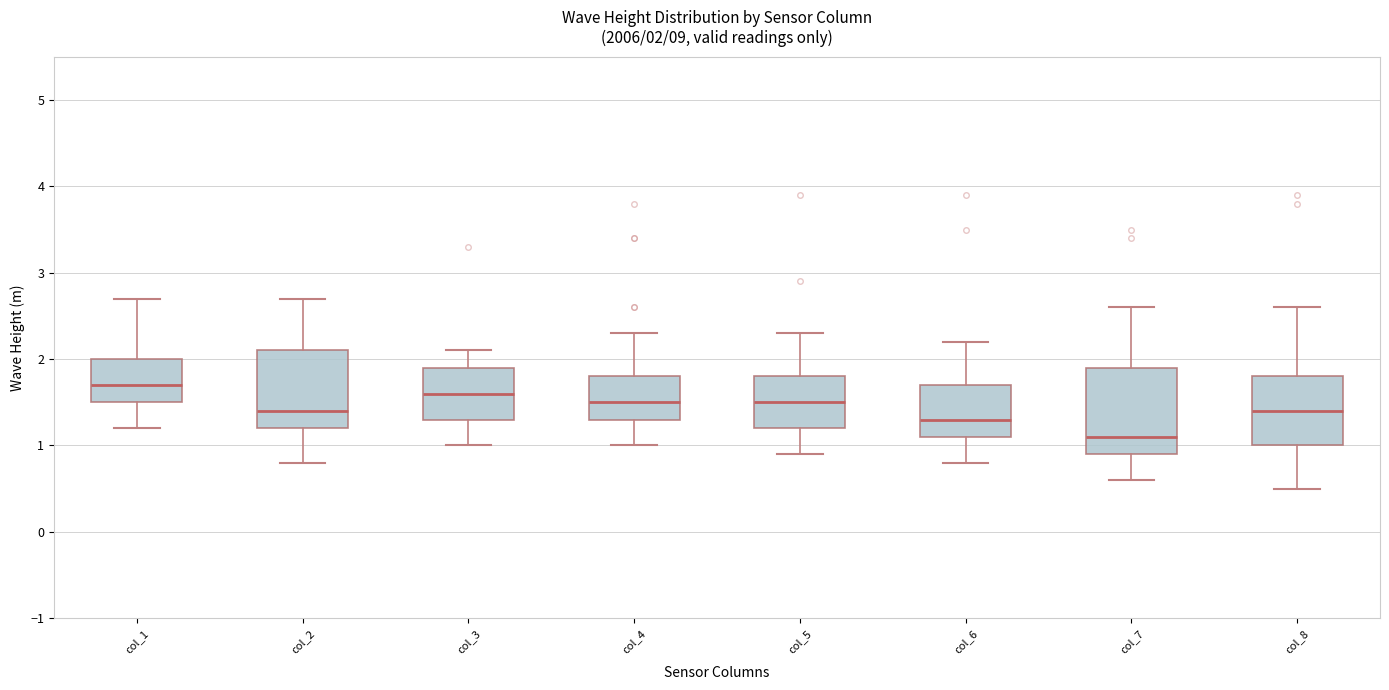

Which box has the lowest median line?

col_7